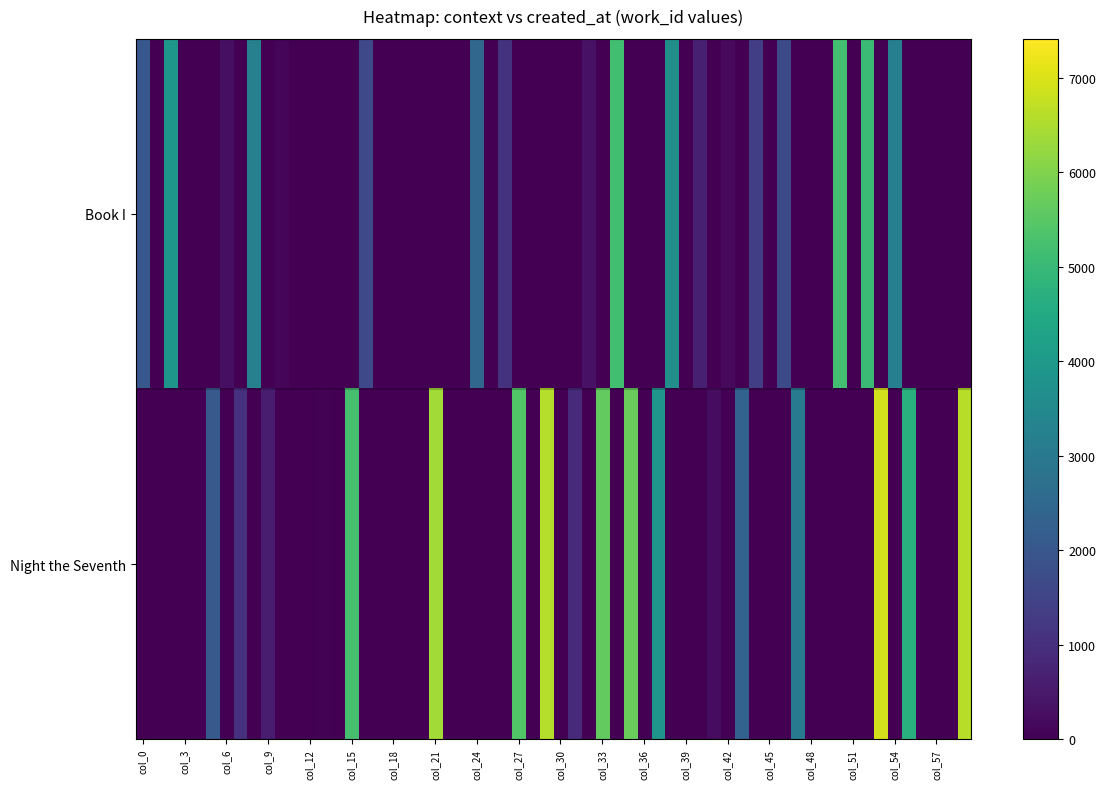

Which series has the largest total across all categories?

Night the Seventh